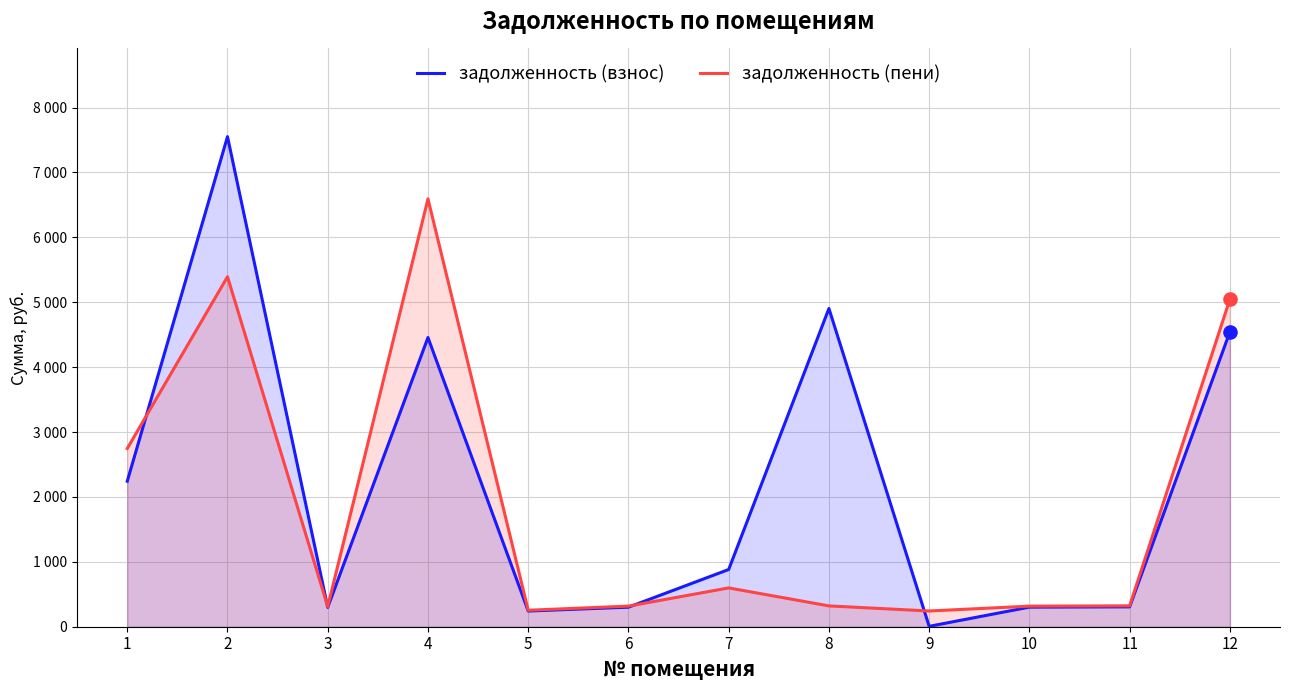

Is the value of задолженность (пени) at 10 greater than the value of задолженность (взнос) at 10?

Yes